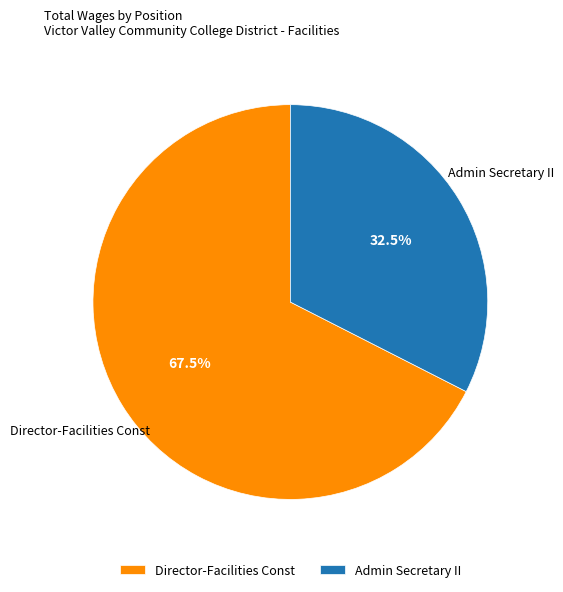

To the nearest percent, what is the combined percentage of Admin Secretary II and Director-Facilities Const?

100%